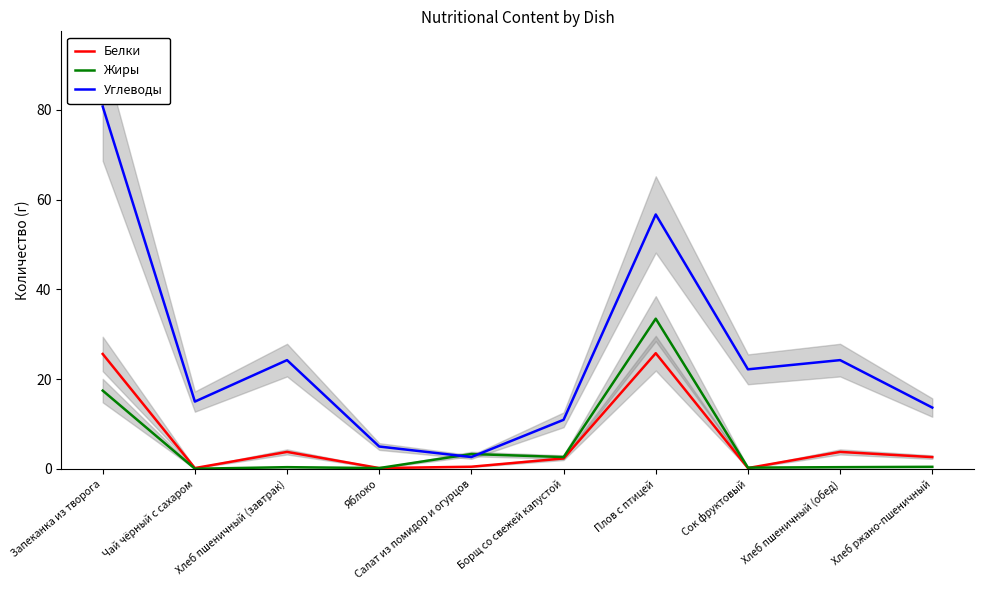

Which series has the largest total across all categories?

Углеводы